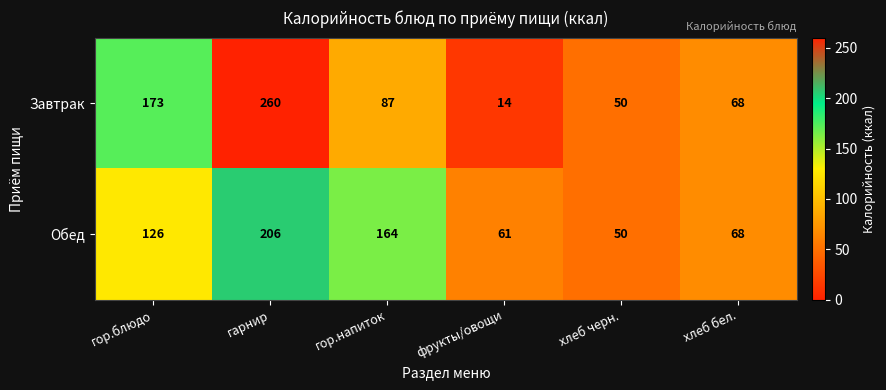

The Завтрак series shows 387 at гарнир. True or false?

False